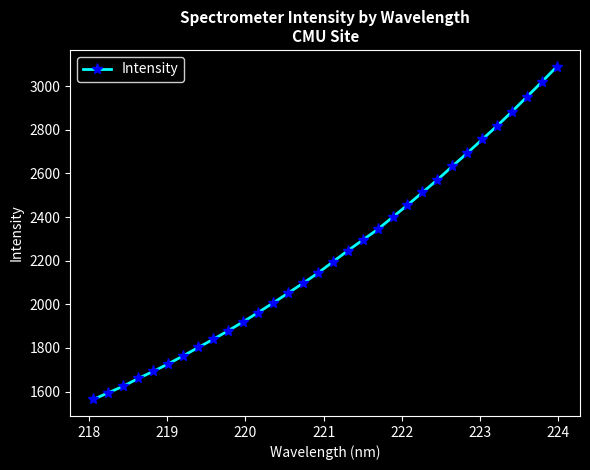

What is the difference between the second highest and minimum values?

1455.6